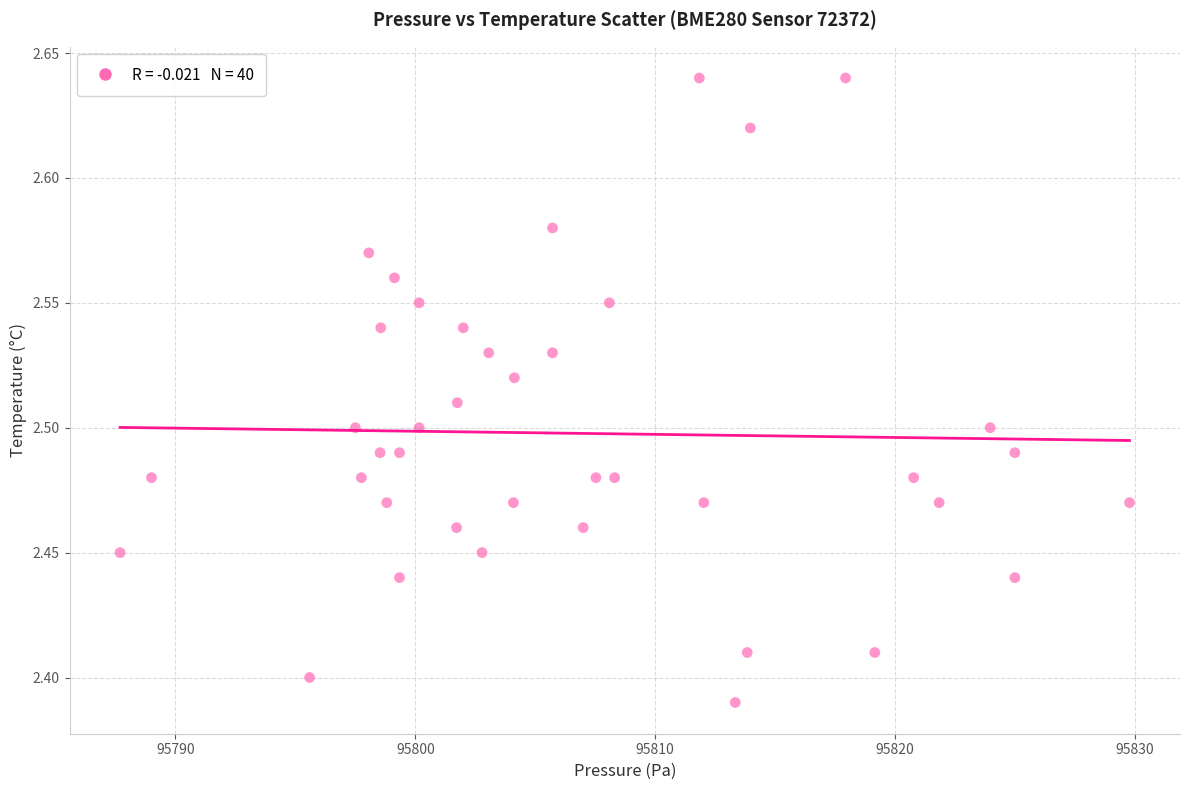

What is the range of X values (max minus min)?

42.1